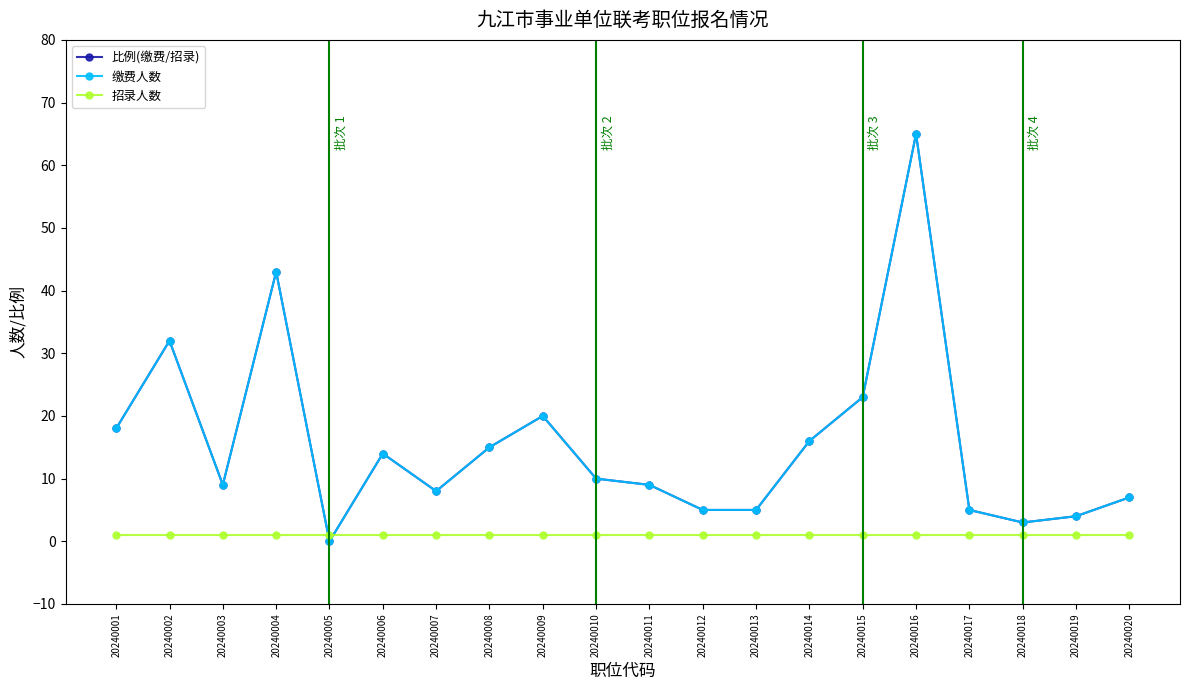

Read the 招录人数 value at 20240018.

1